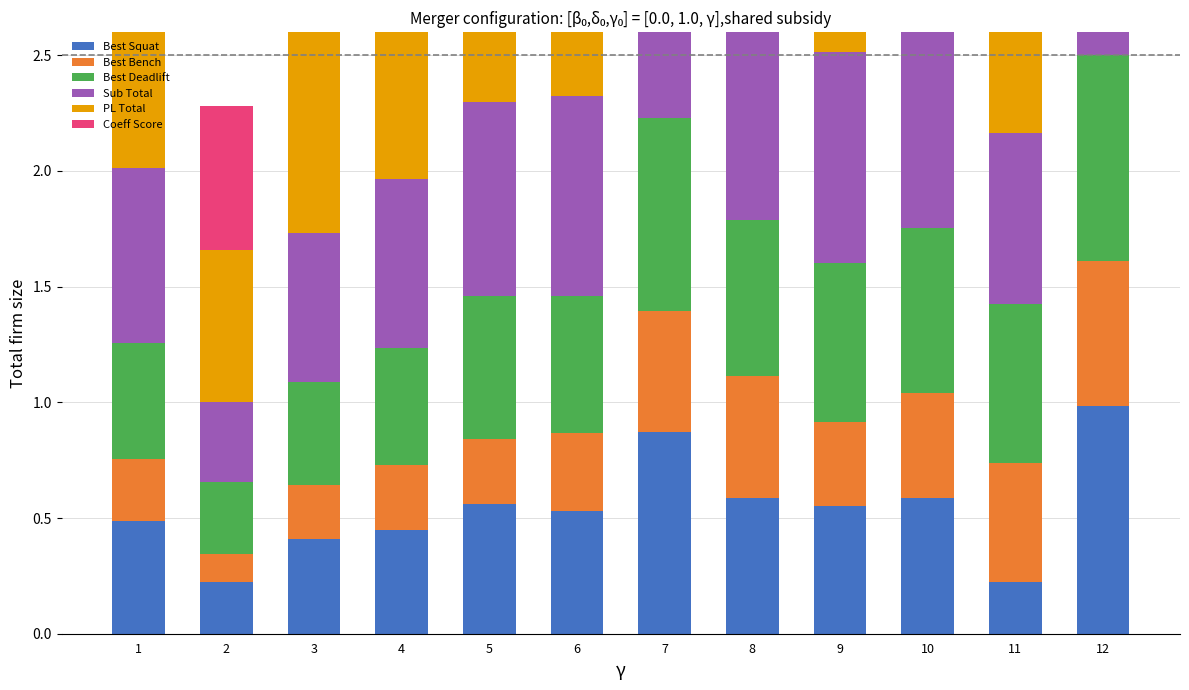

At which label does PL Total reach its peak?

12